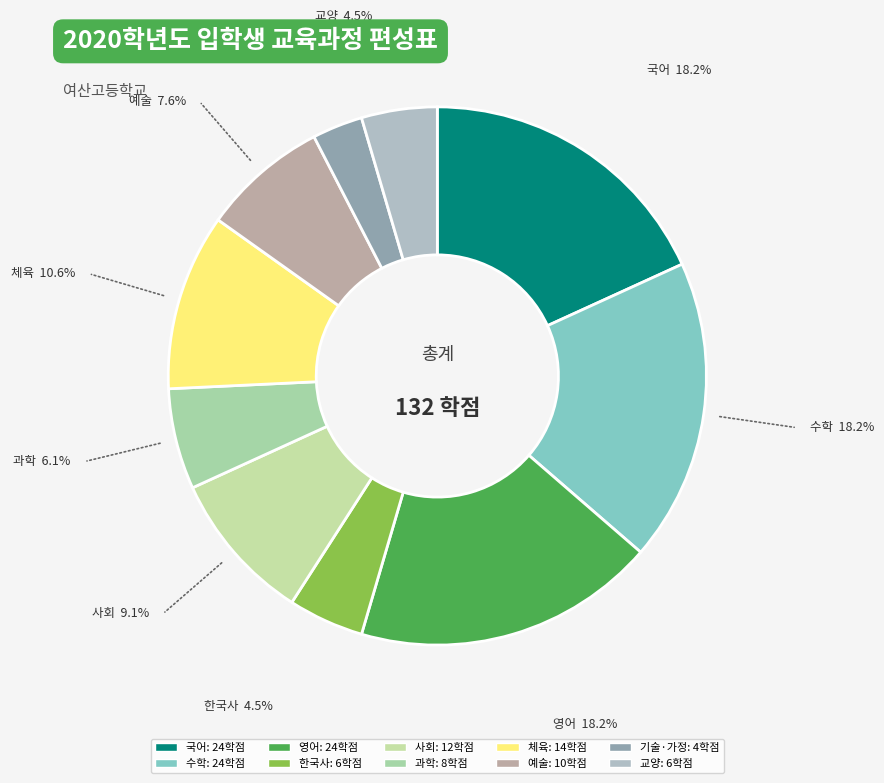

Do 수학 and 국어 together represent more than half of the pie?

No